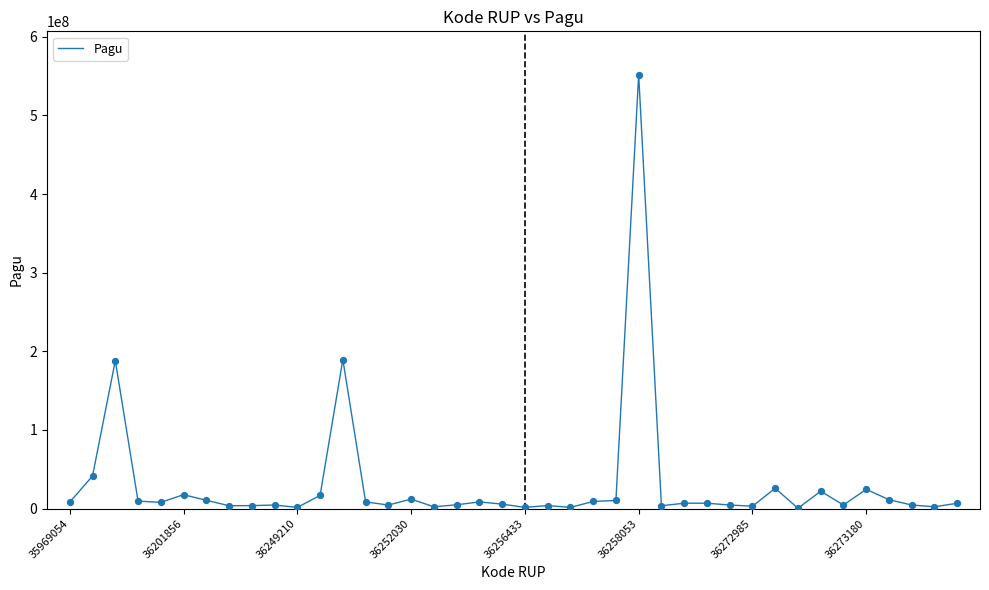

What is the greatest value displayed?

551840000